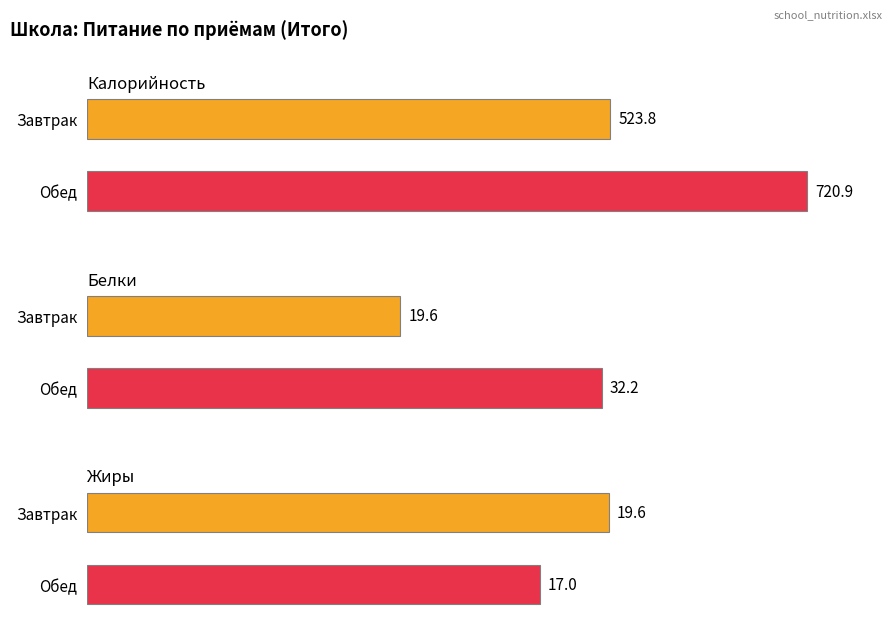

What value does the Калорийность series have at Обед?

720.9